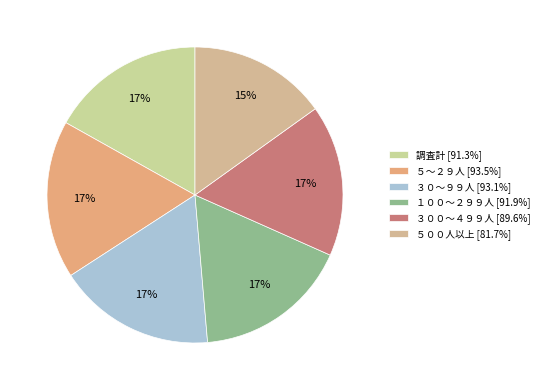

Rank the categories by value from lowest to highest.

５００人以上, ３００～４９９人, 調査計, １００～２９９人, ３０～９９人, ５～２９人